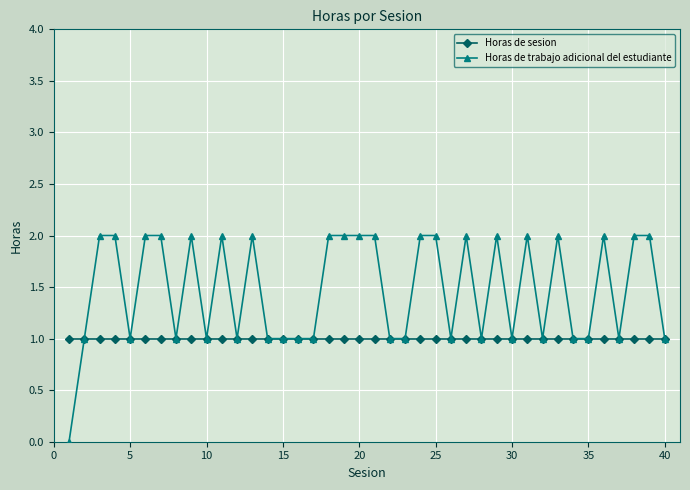

What is the highest value of the Horas de sesion series?

1